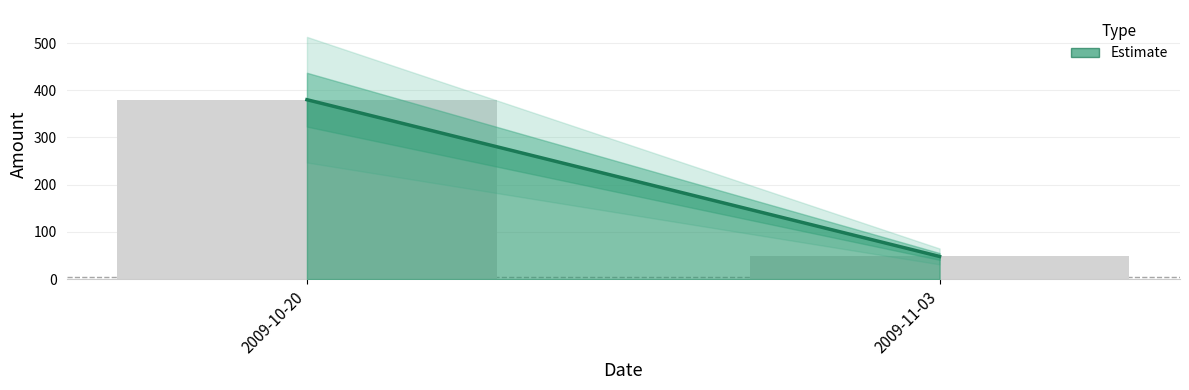

Which category has the lowest value across all series?

2009-11-03